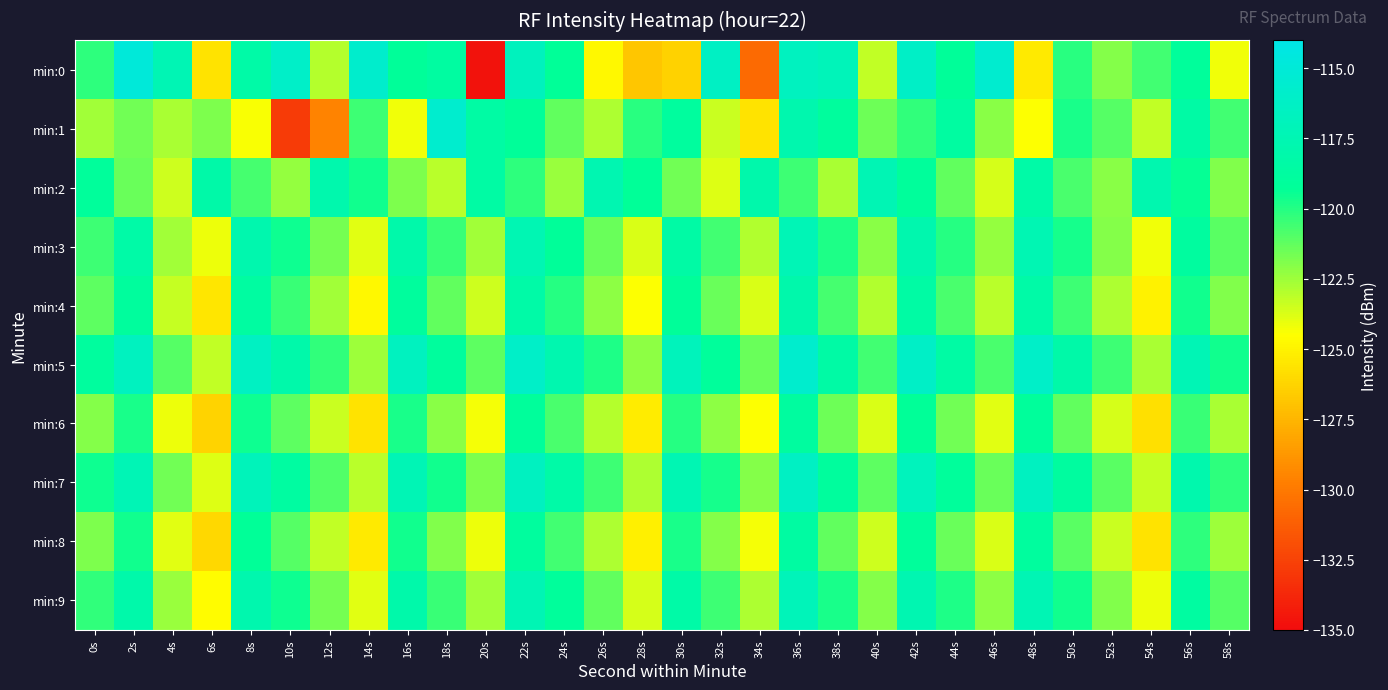

Which series changed the most between 18s and 46s?

min:1